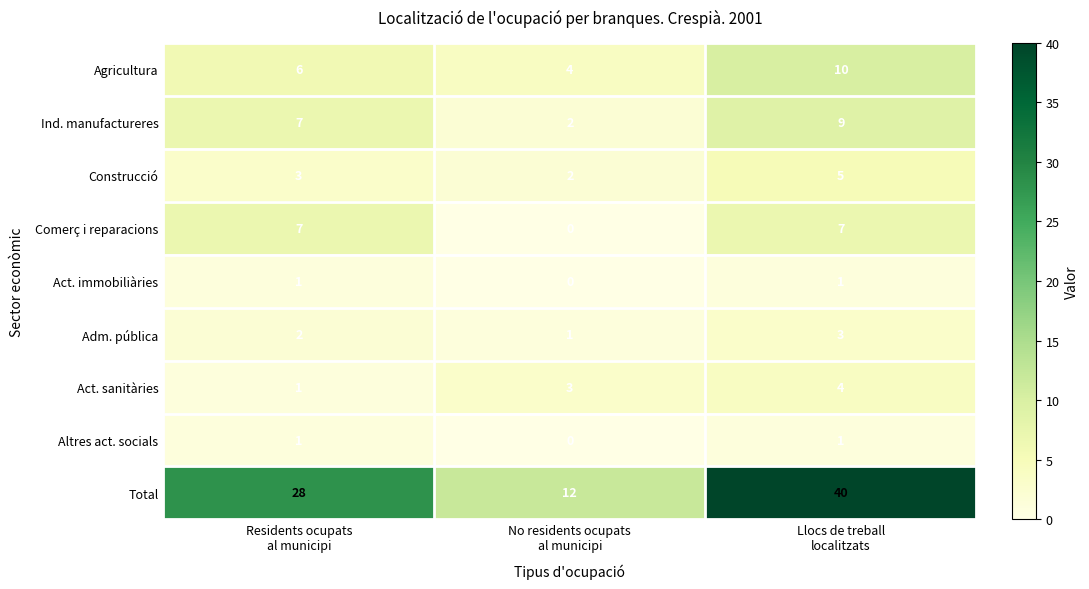

Reading right to left, list all the values displayed in this chart.

Agricultura: 10	4	6
Ind. manufactureres: 9	2	7
Construcció: 5	2	3
Comerç i reparacions: 7	0	7
Act. immobiliàries: 1	0	1
Adm. pública: 3	1	2
Act. sanitàries: 4	3	1
Altres act. socials: 1	0	1
Total: 40	12	28